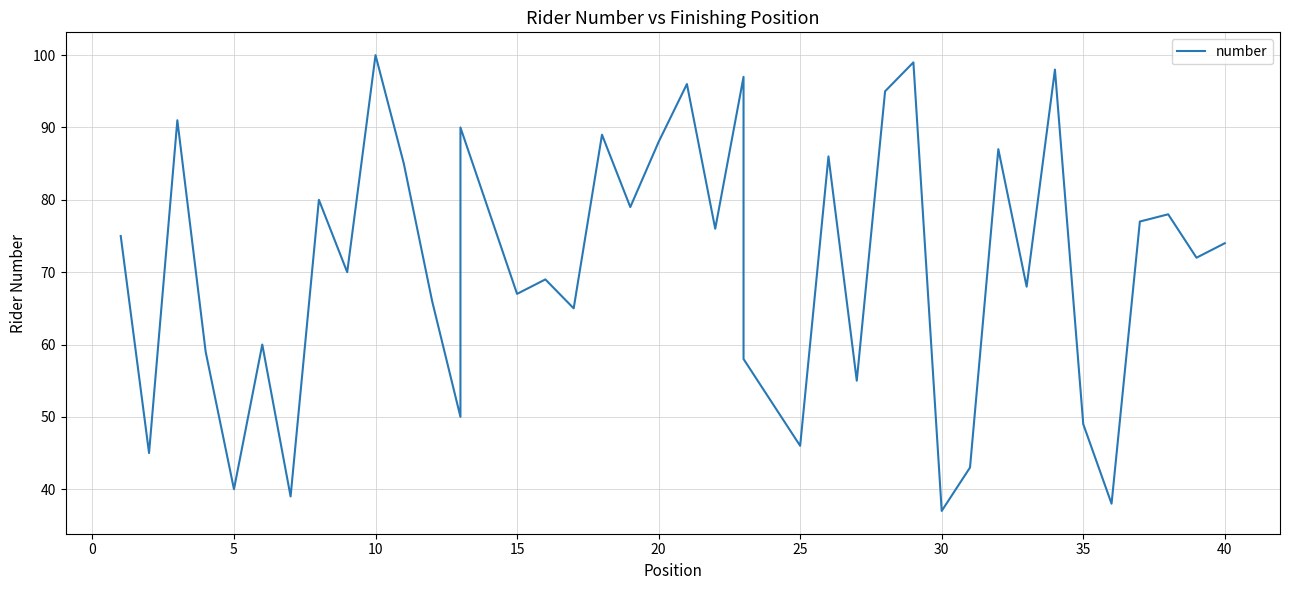

What is the sum of all values?

2836